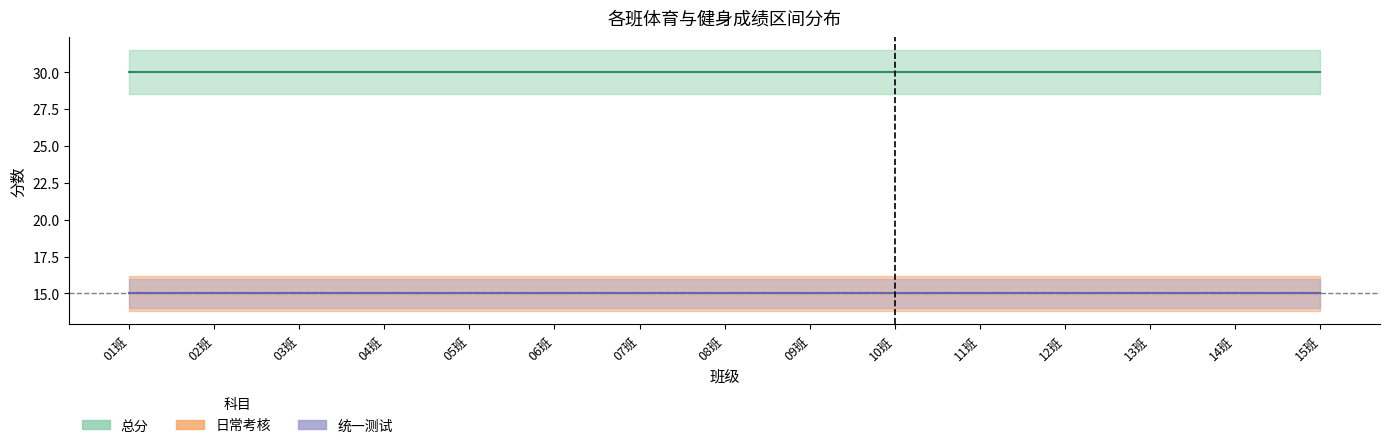

At which label does 日常考核_上限 reach its peak?

01班